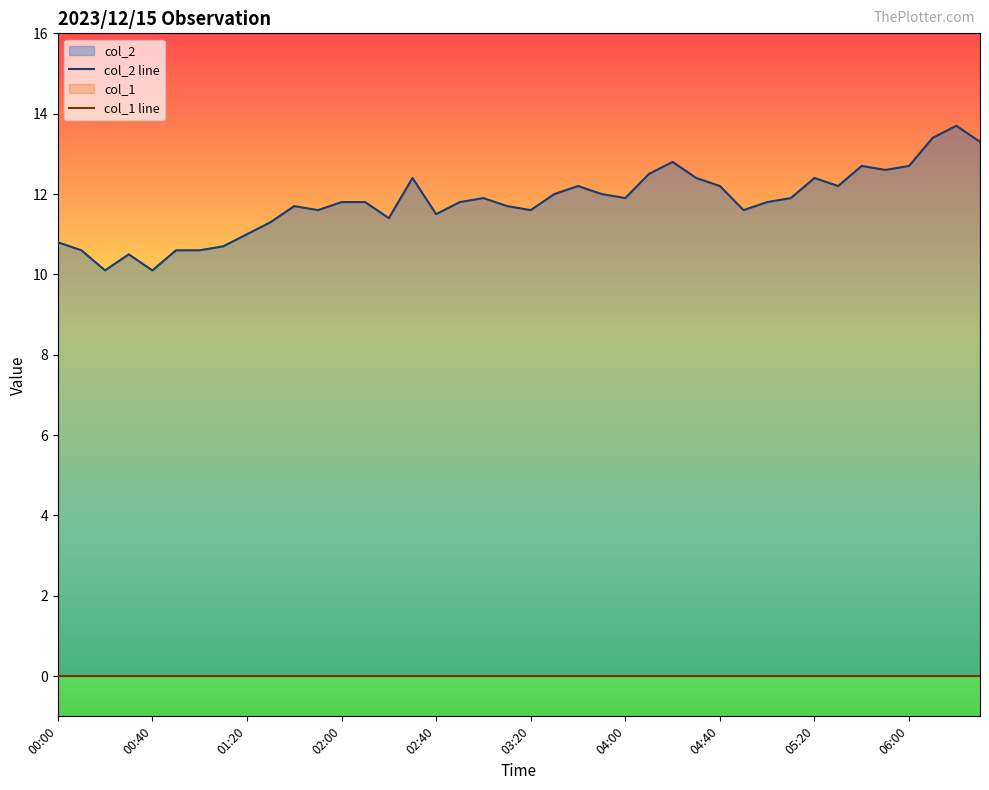

What is the difference between the maximum and minimum values in the col_2 line series?

3.6